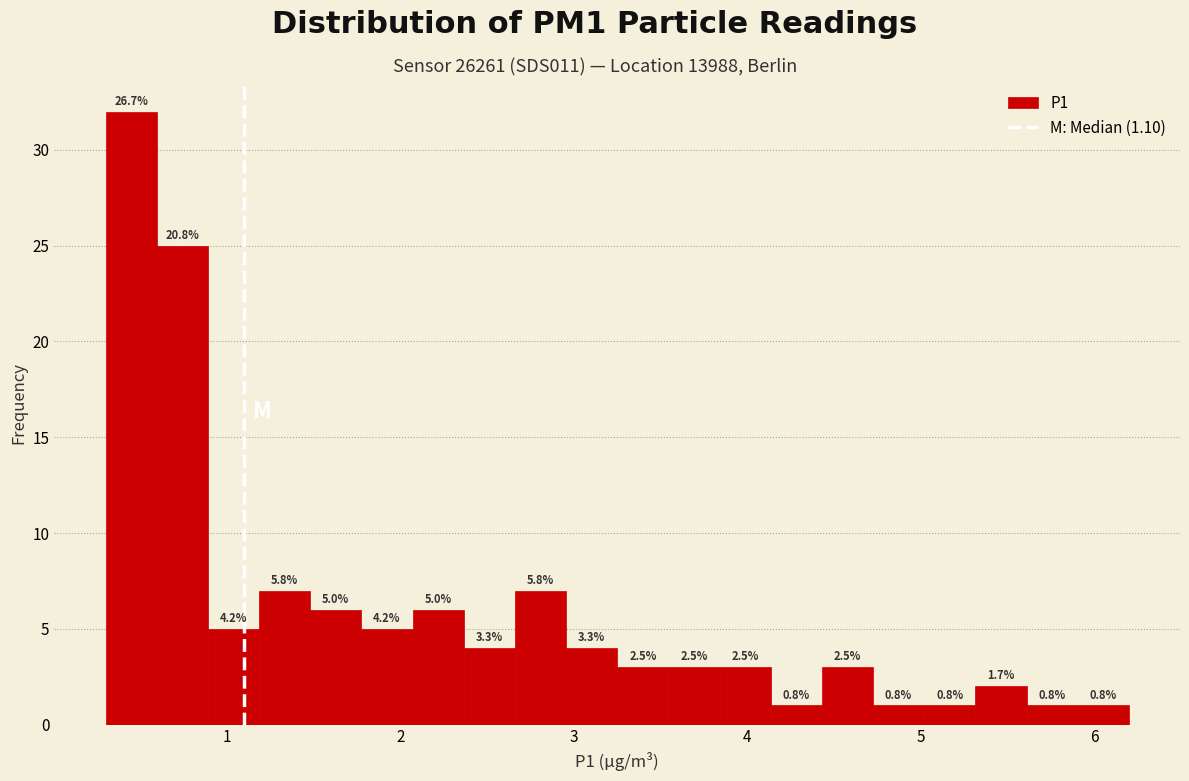

Around what value on the x-axis is the tallest bar? Give the approximate position of its centre, as read against the axis.

0.4